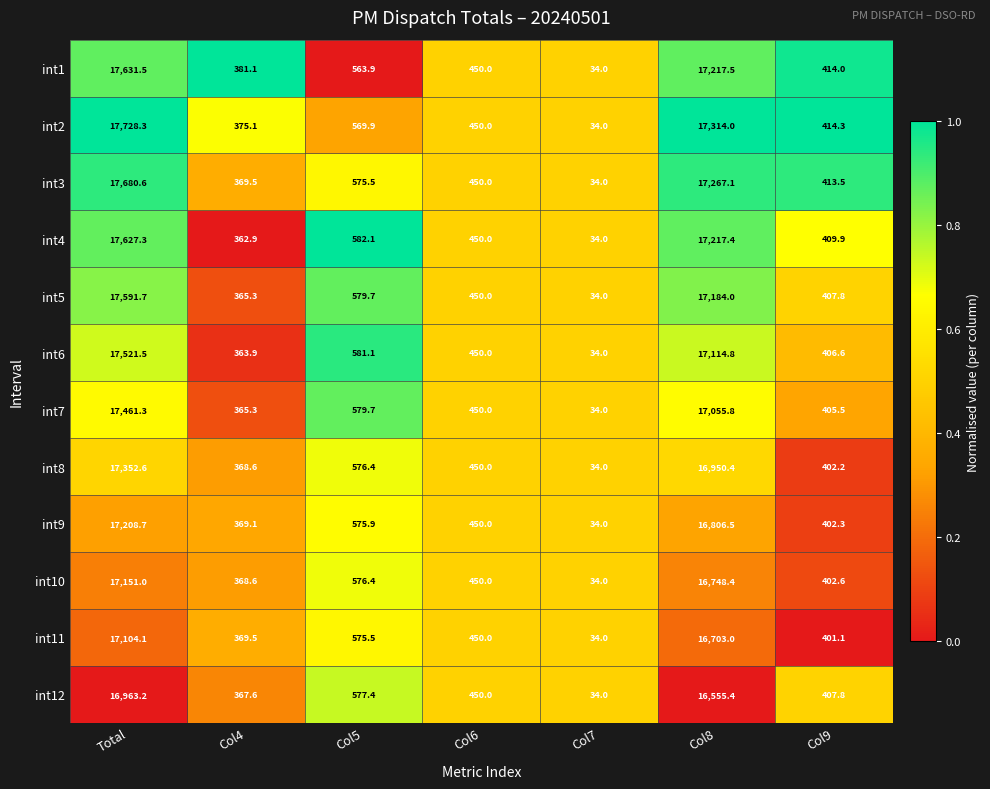

What is the total value across all series at Col6?

5400.0